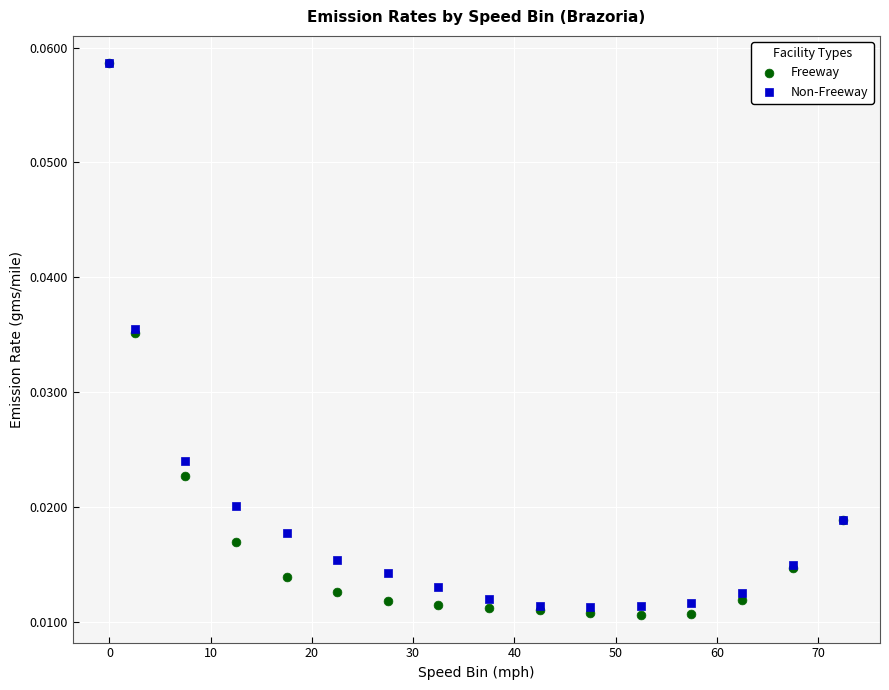

Which series contains the lowest Y value?

Freeway